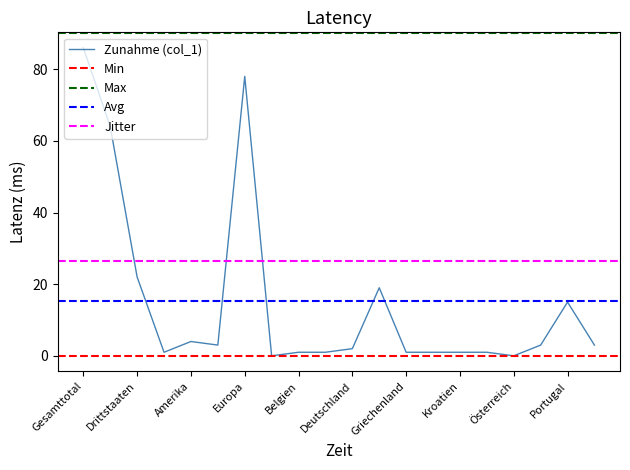

Is it true that Zunahme (col_1) equals 15 at Portugal?

True